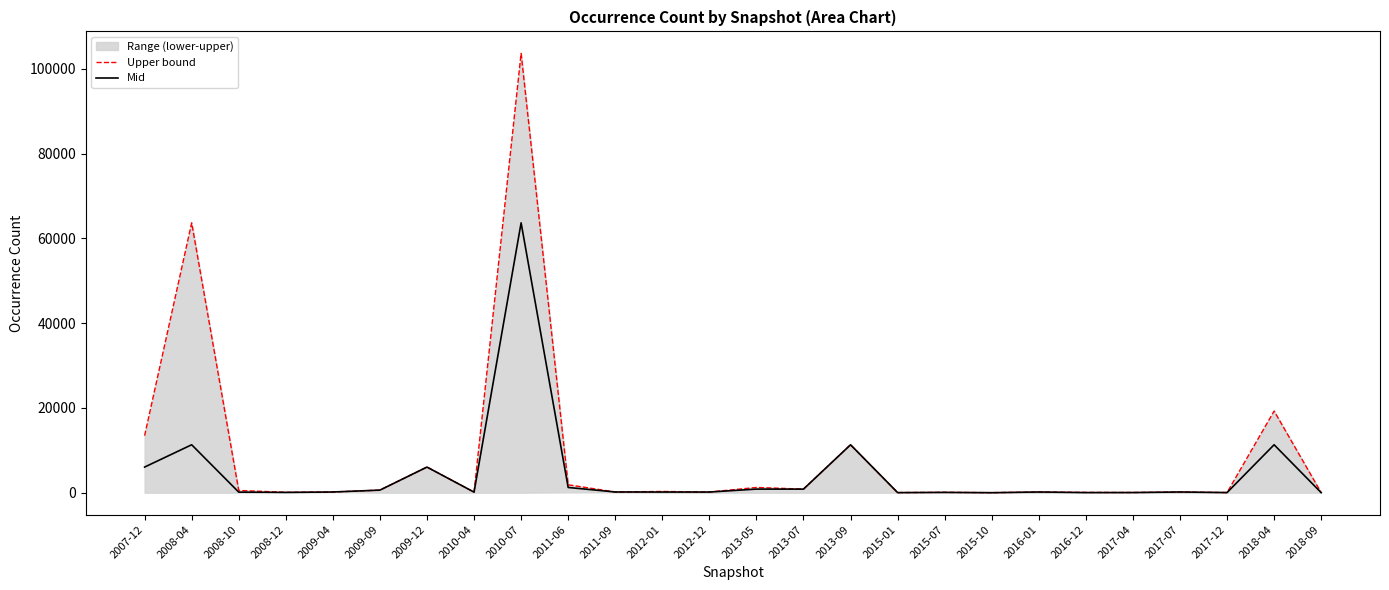

Is it true that Mid equals 1 at 2015-10?

False